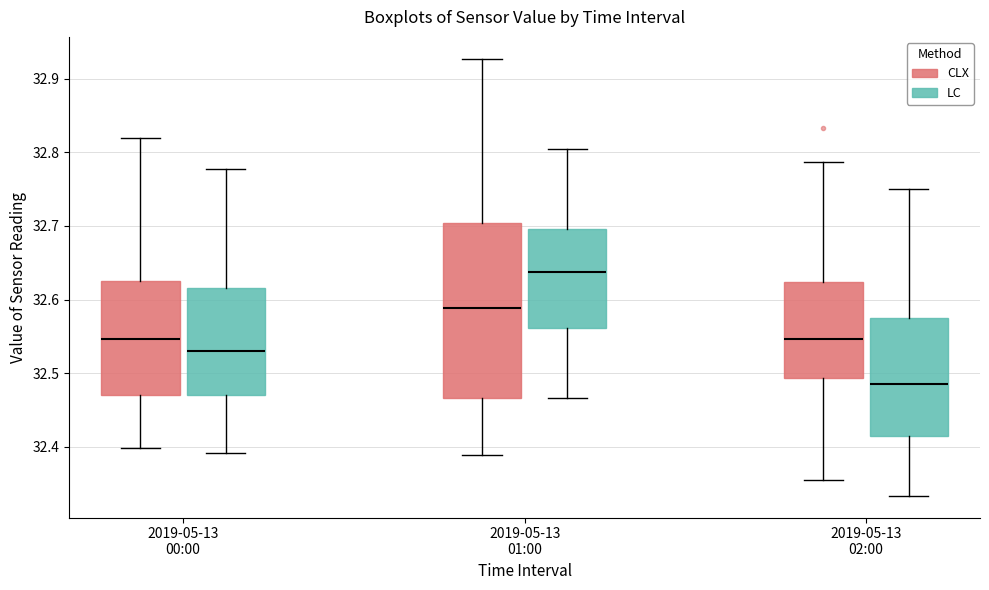

Which box's median line is the lowest?

2019-05-13 02:00 (LC)